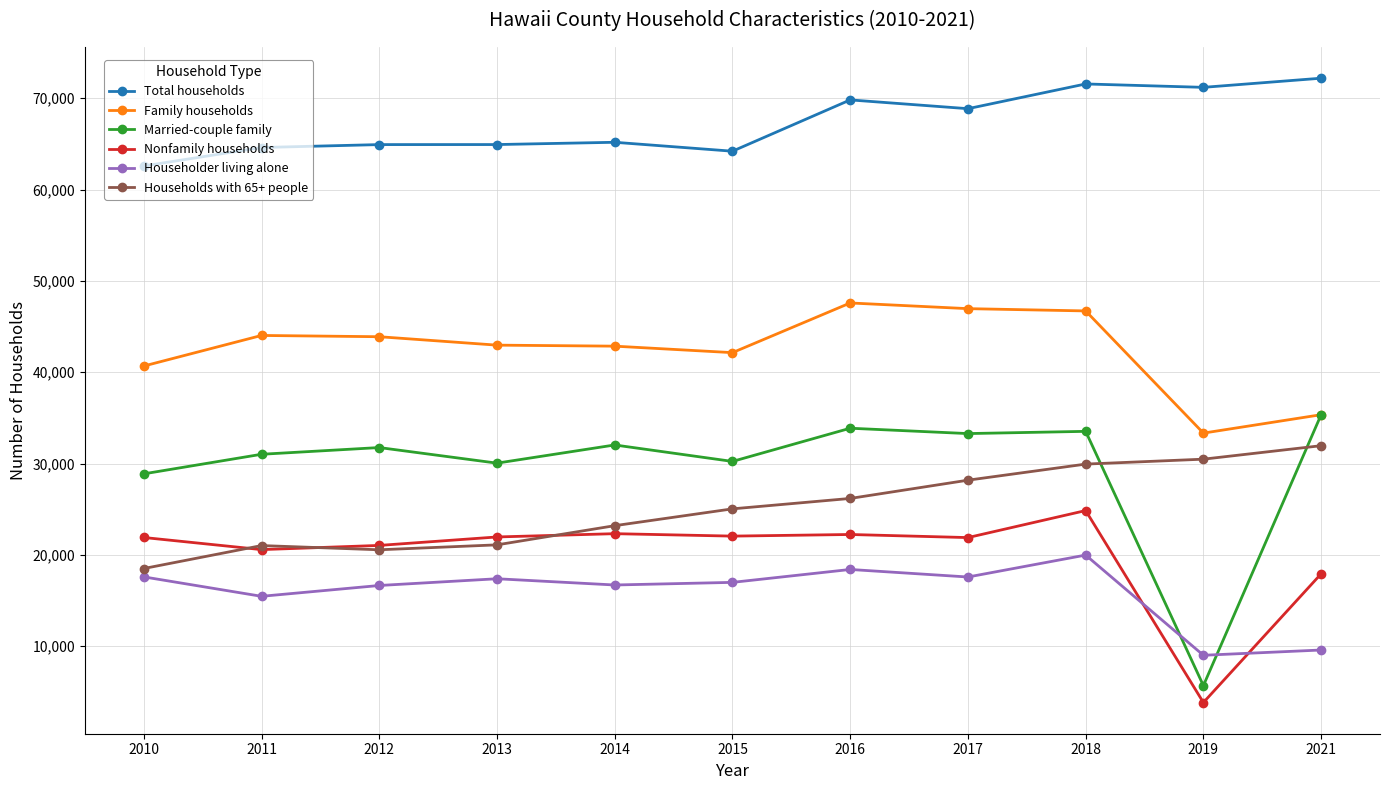

True or false: Married-couple family and Nonfamily households intersect in this chart.

False